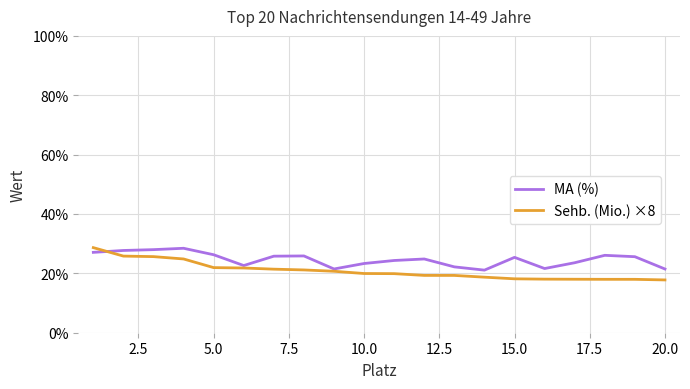

Which series has the widest spread of values?

Sehb. (Mio.) ×8